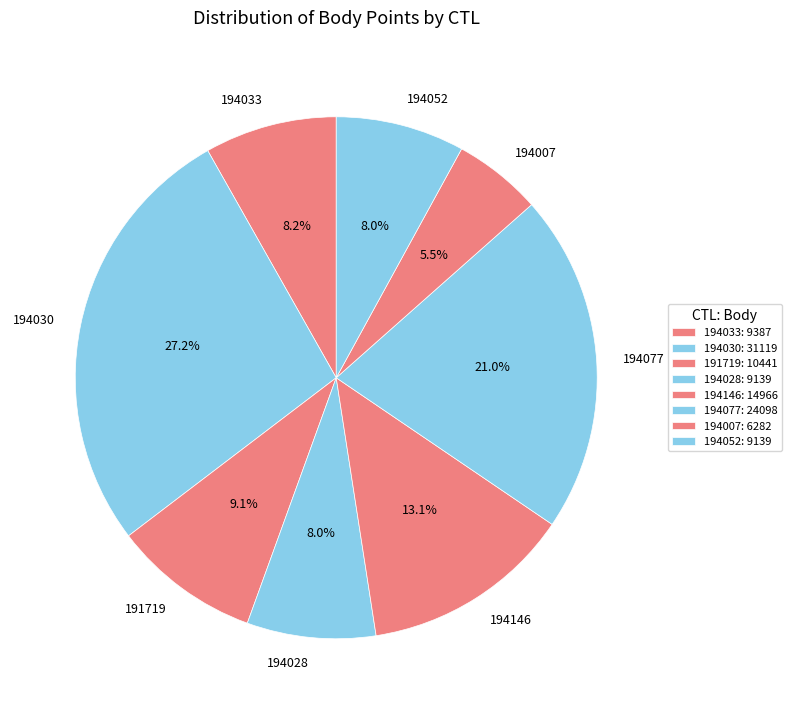

True or false: 194146 accounts for 23% of the total.

False